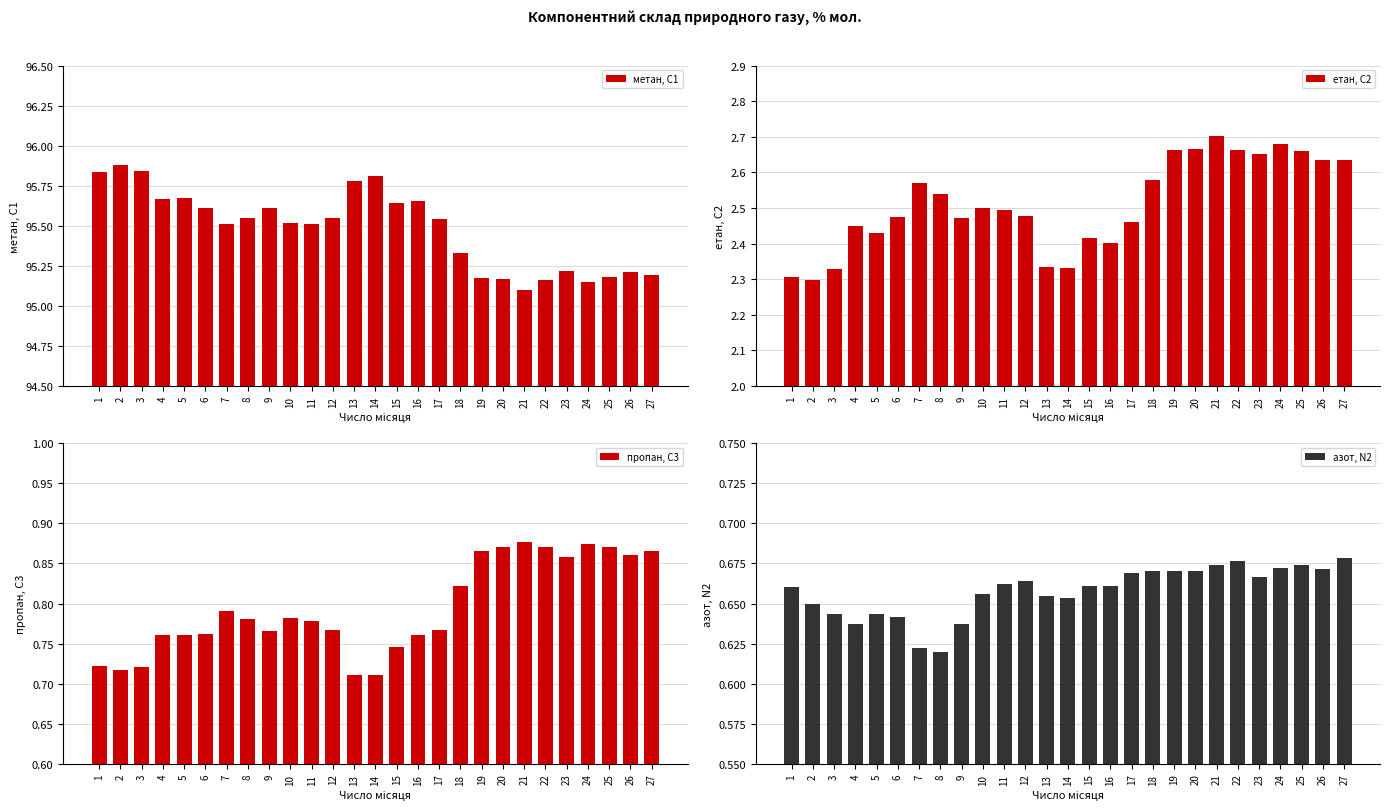

Reading right to left, extract all data points from this chart.

метан, С1: 27=95.2	26=95.2	25=95.2	24=95.2	23=95.2	22=95.2	21=95.1	20=95.2	19=95.2	18=95.3	17=95.5	16=95.7	15=95.6	14=95.8	13=95.8	12=95.5	11=95.5	10=95.5	9=95.6	8=95.5	7=95.5	6=95.6	5=95.7	4=95.7	3=95.8	2=95.9	1=95.8
етан, С2: 27=2.6	26=2.6	25=2.7	24=2.7	23=2.7	22=2.7	21=2.7	20=2.7	19=2.7	18=2.6	17=2.5	16=2.4	15=2.4	14=2.3	13=2.3	12=2.5	11=2.5	10=2.5	9=2.5	8=2.5	7=2.6	6=2.5	5=2.4	4=2.4	3=2.3	2=2.3	1=2.3
пропан, С3: 27=0.9	26=0.9	25=0.9	24=0.9	23=0.9	22=0.9	21=0.9	20=0.9	19=0.9	18=0.8	17=0.8	16=0.8	15=0.7	14=0.7	13=0.7	12=0.8	11=0.8	10=0.8	9=0.8	8=0.8	7=0.8	6=0.8	5=0.8	4=0.8	3=0.7	2=0.7	1=0.7
азот, N2: 27=0.7	26=0.7	25=0.7	24=0.7	23=0.7	22=0.7	21=0.7	20=0.7	19=0.7	18=0.7	17=0.7	16=0.7	15=0.7	14=0.7	13=0.7	12=0.7	11=0.7	10=0.7	9=0.6	8=0.6	7=0.6	6=0.6	5=0.6	4=0.6	3=0.6	2=0.6	1=0.7